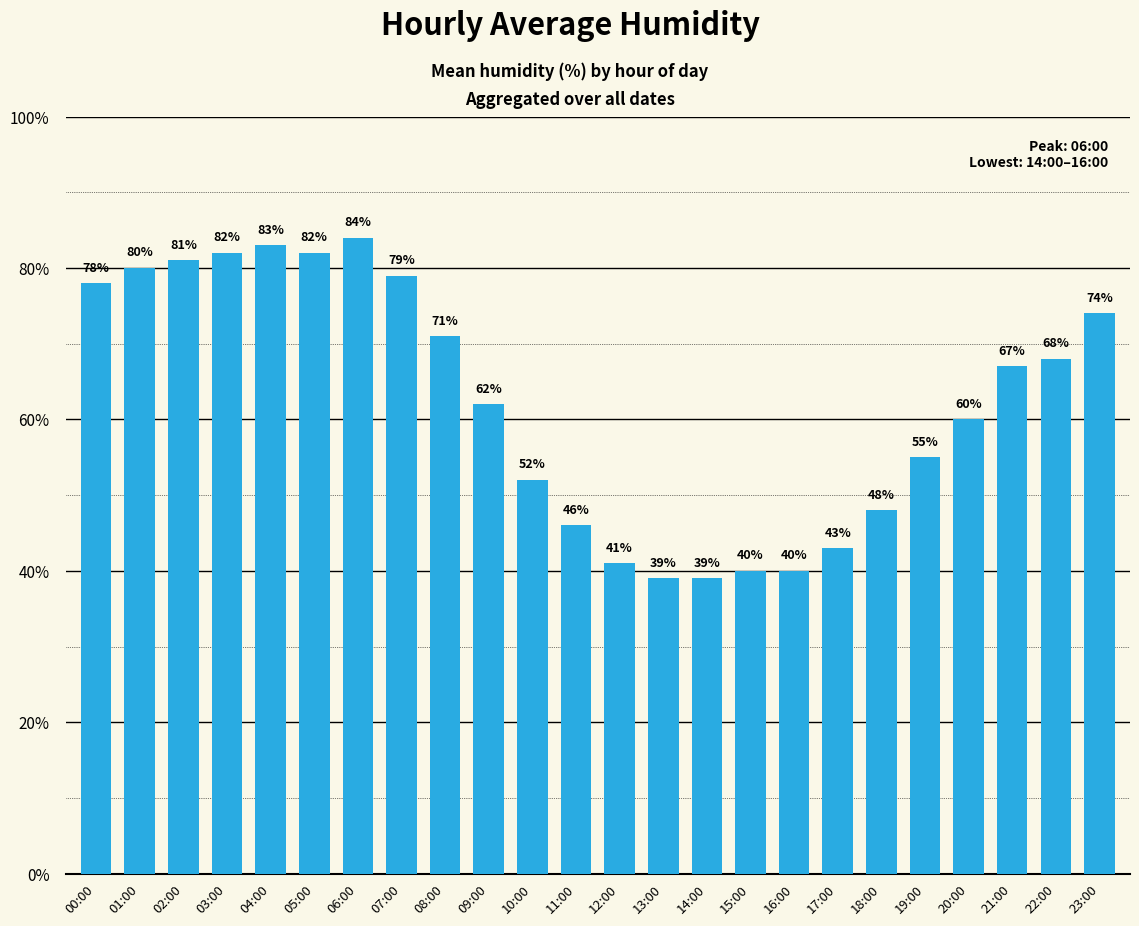

The value at 18:00 is 48. True or false?

True